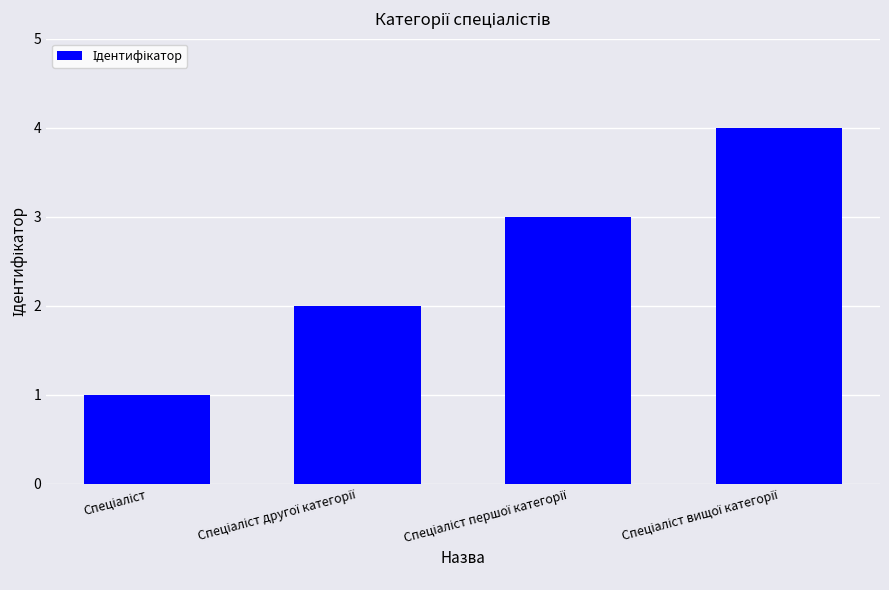

What is the greatest value displayed?

4